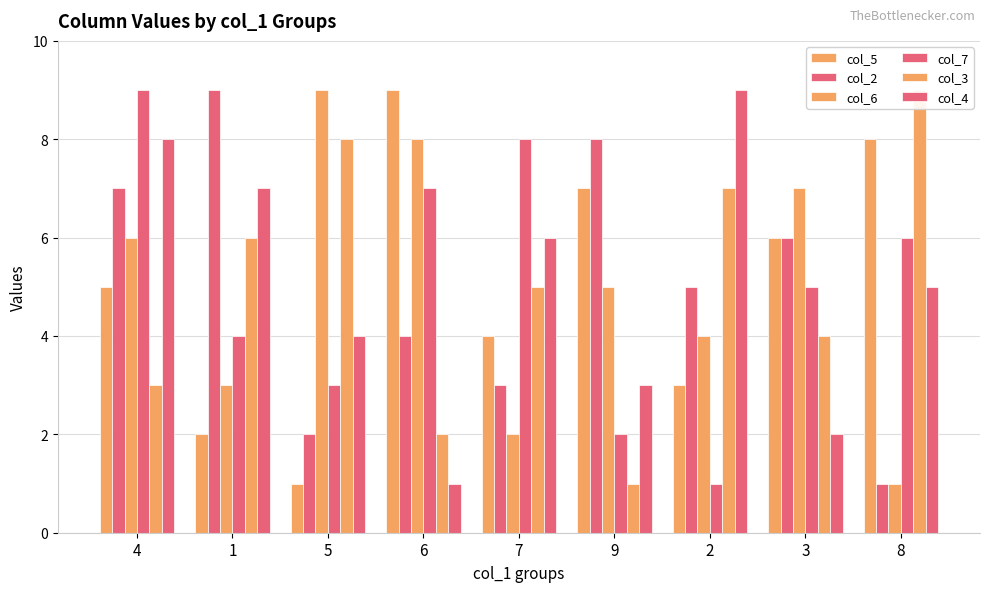

What is the maximum value shown in the chart?

9